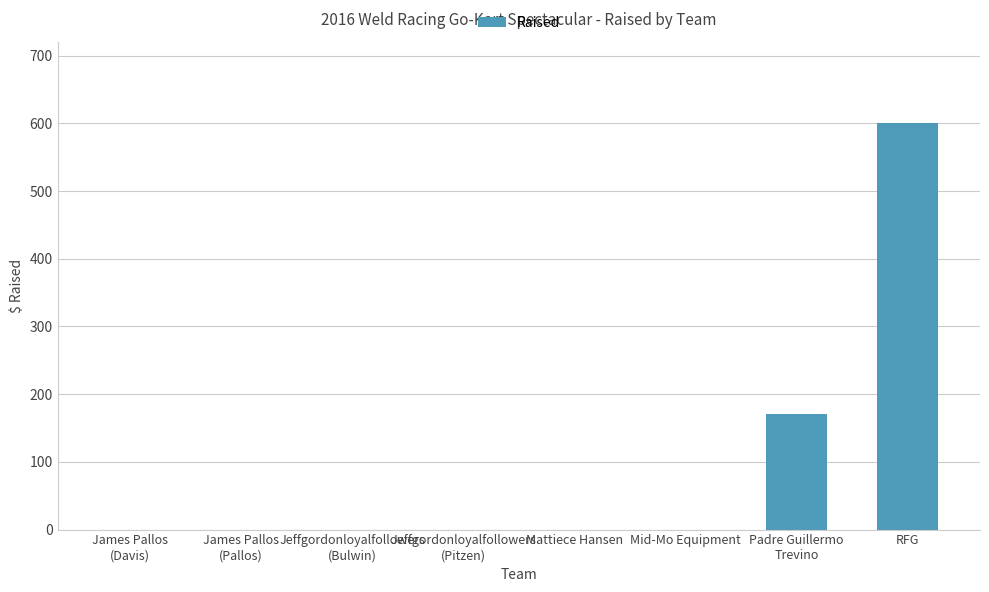

What is the sum of all values?

771